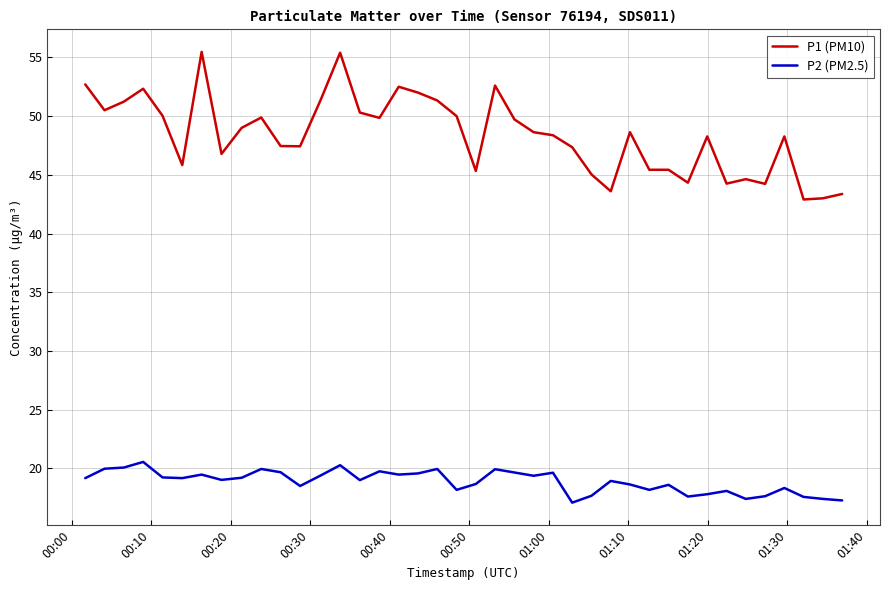

What is the difference between the maximum and minimum values in the P2 (PM2.5) series?

3.5